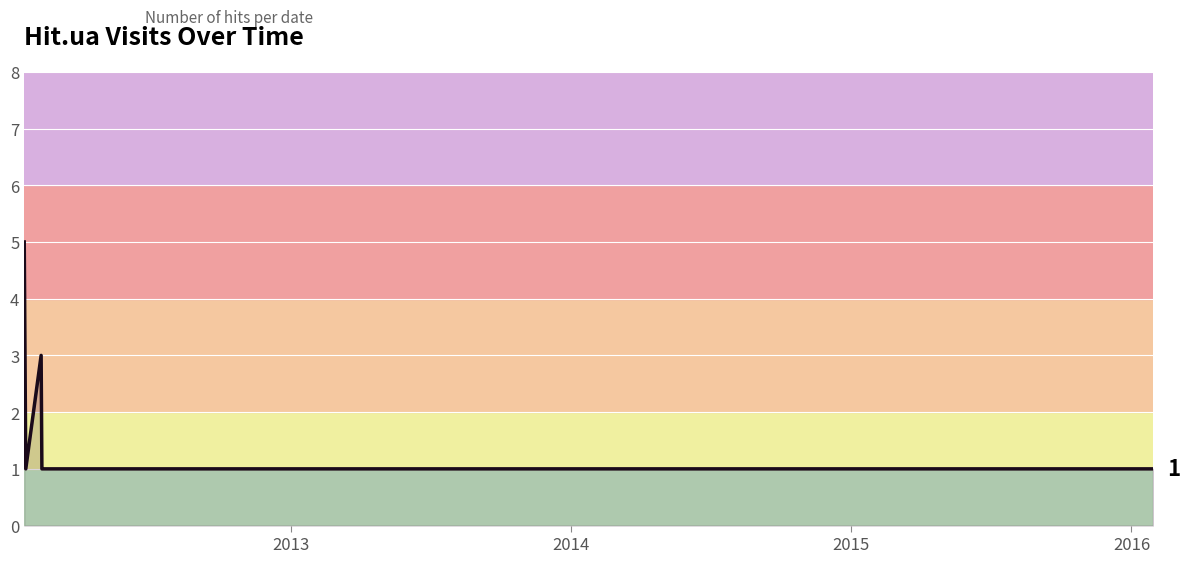

What is the difference between the maximum and minimum values?

4